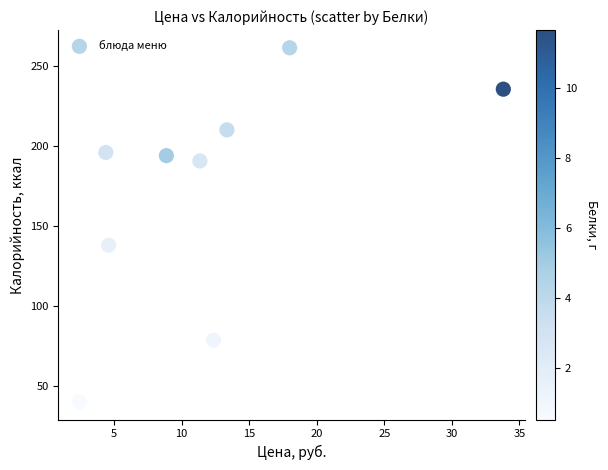

What Y value in the scatter plot is closest to 150?

137.9